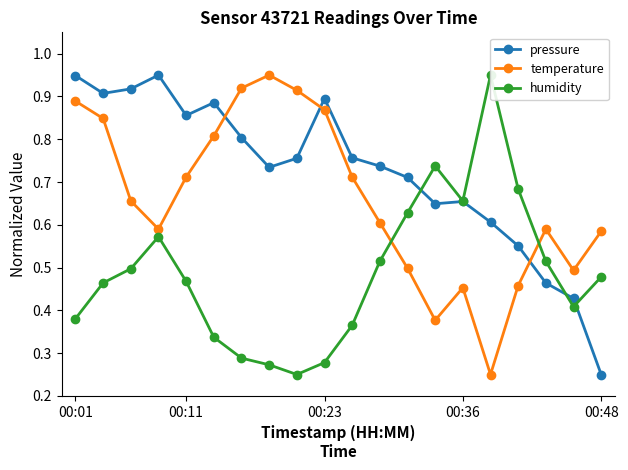

Count the number of categories in the chart.

20